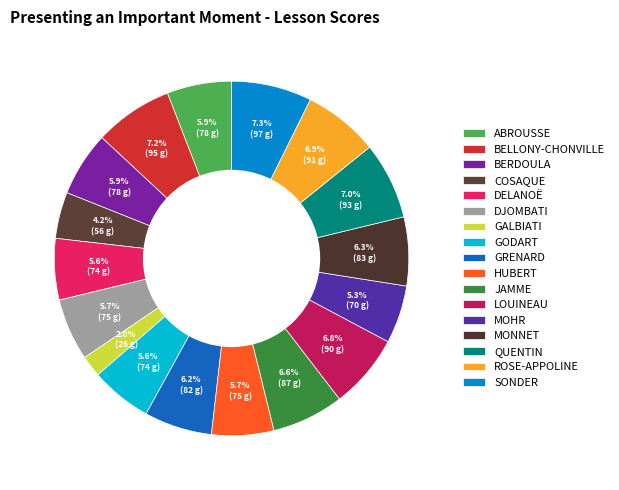

What is the largest slice in the pie chart?

SONDER Shaïnez